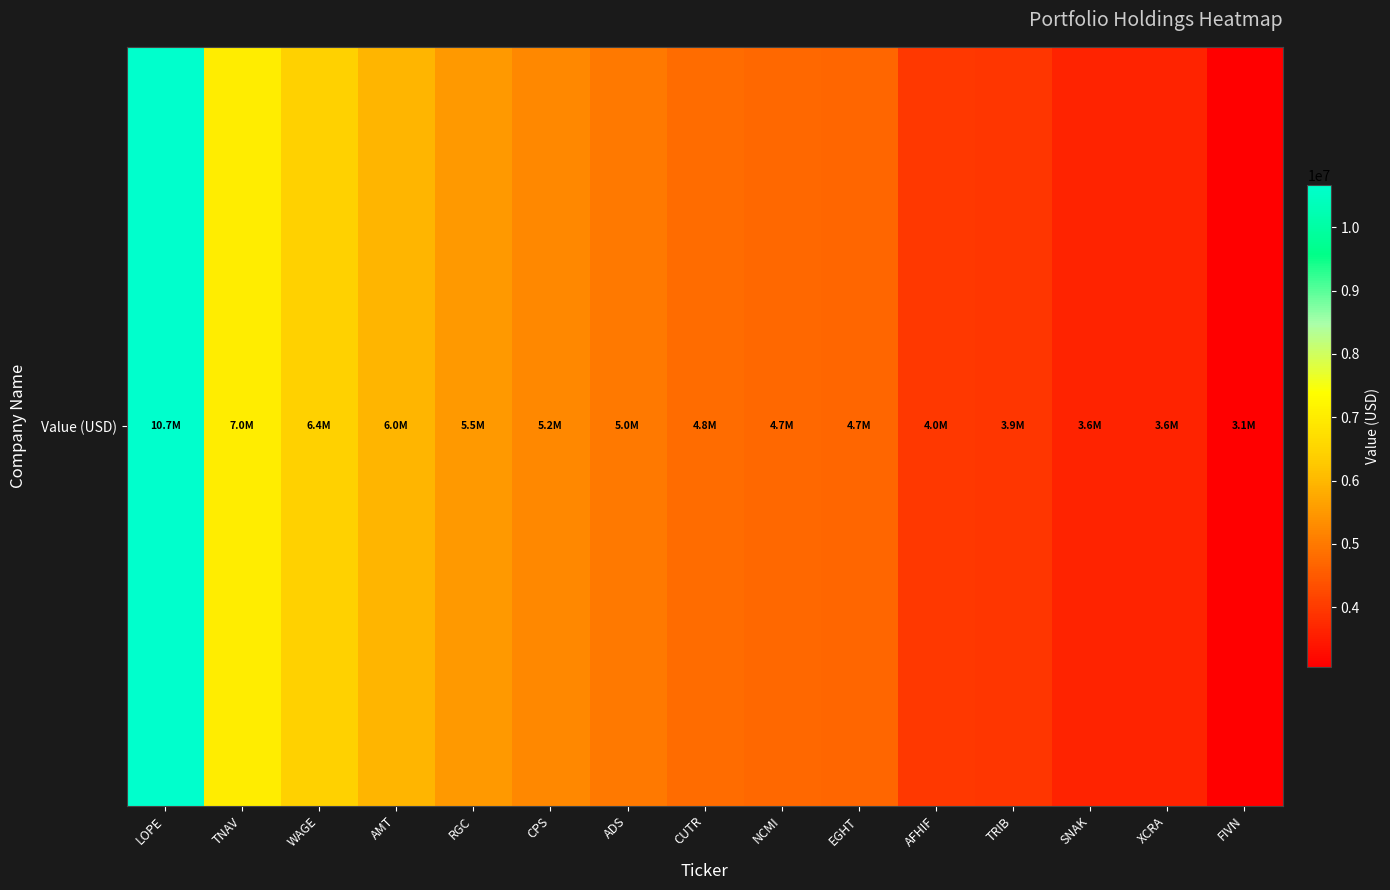

Reading left to right, transcribe all the data shown in this chart.

10661000	7020000	6433000	5961000	5509000	5237000	4997000	4800000	4747000	4718000	3964000	3924000	3647000	3631000	3056000